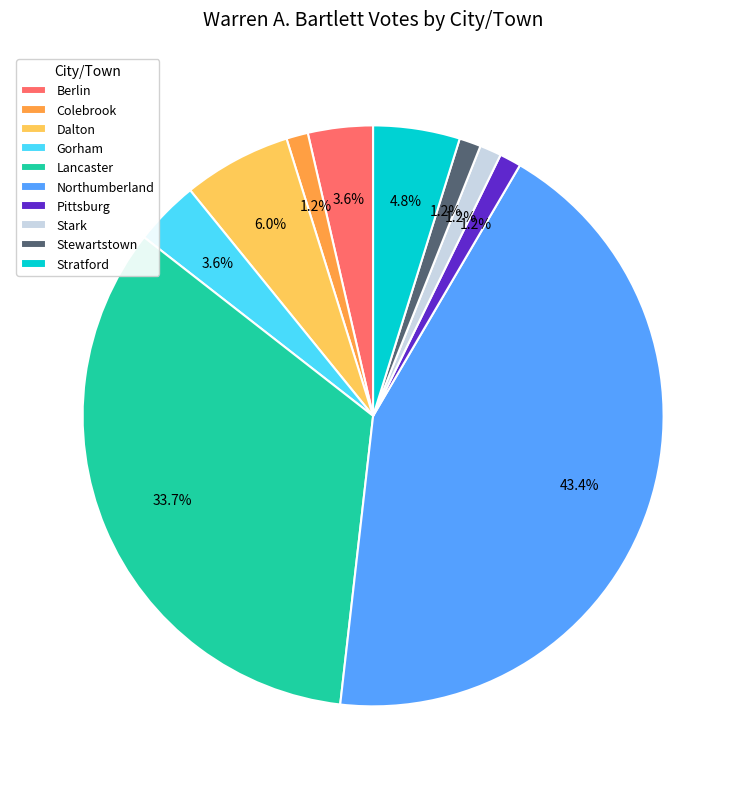

To the nearest percent, what percentage of the pie is Gorham?

4%